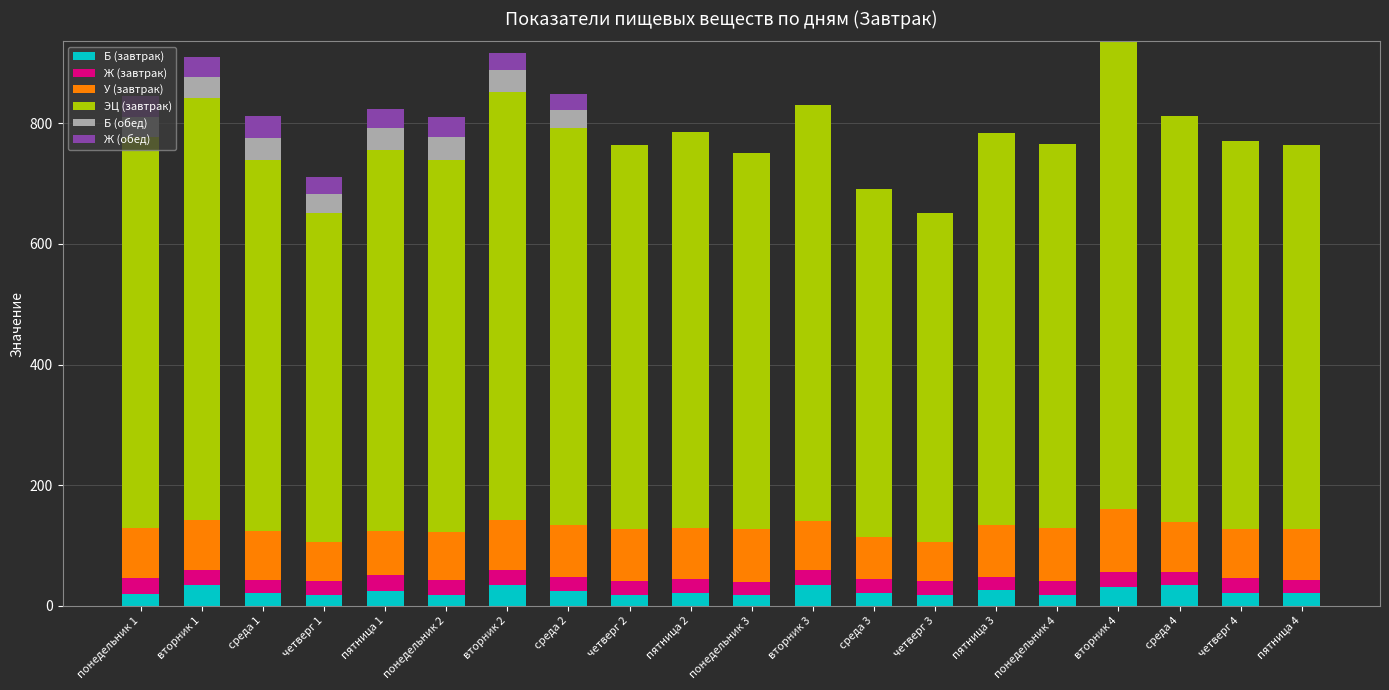

Are the bars grouped side by side (vs. stacked)?

No